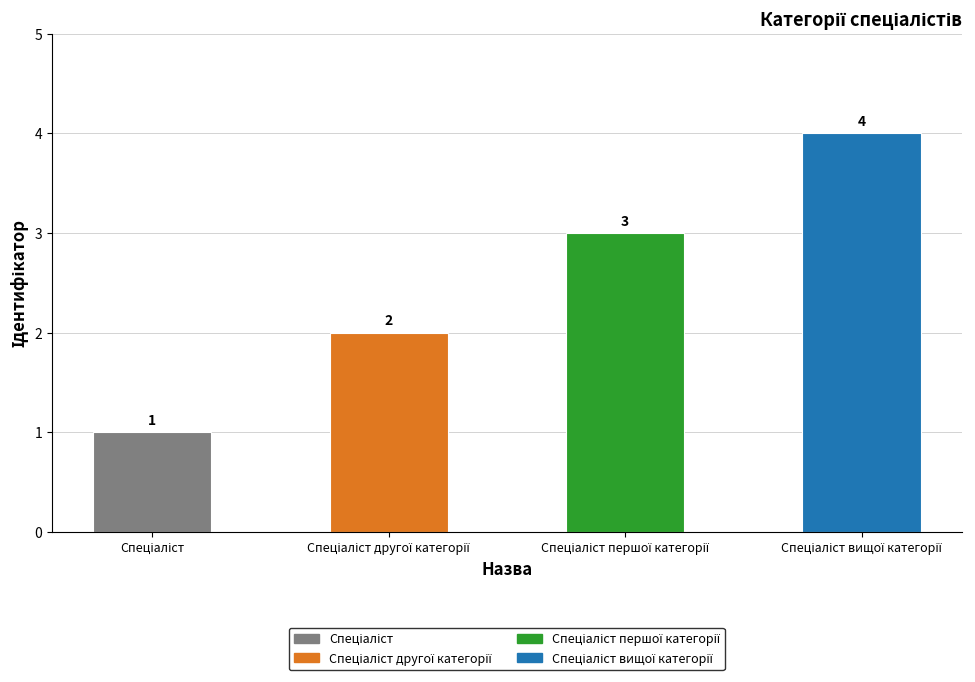

How many values are between 2 and 4?

3